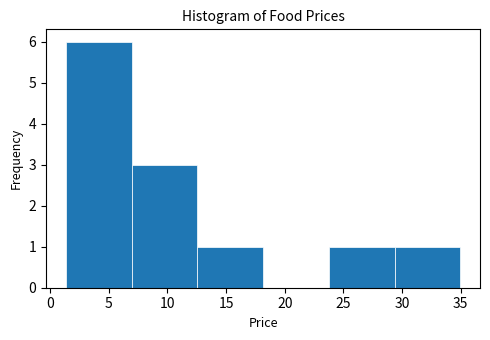

Reading left to right, transcribe this chart: for each bar, give the range it covers on the x-axis and its height. Neither the bar edges nor the heights are printed on the chart, so give them approximately, as read against the axes.

1.5 to 7.0: 6
7.0 to 12.5: 3
12.5 to 18.0: 1
18.0 to 24.0: 0
24.0 to 29.5: 1
29.5 to 35.0: 1